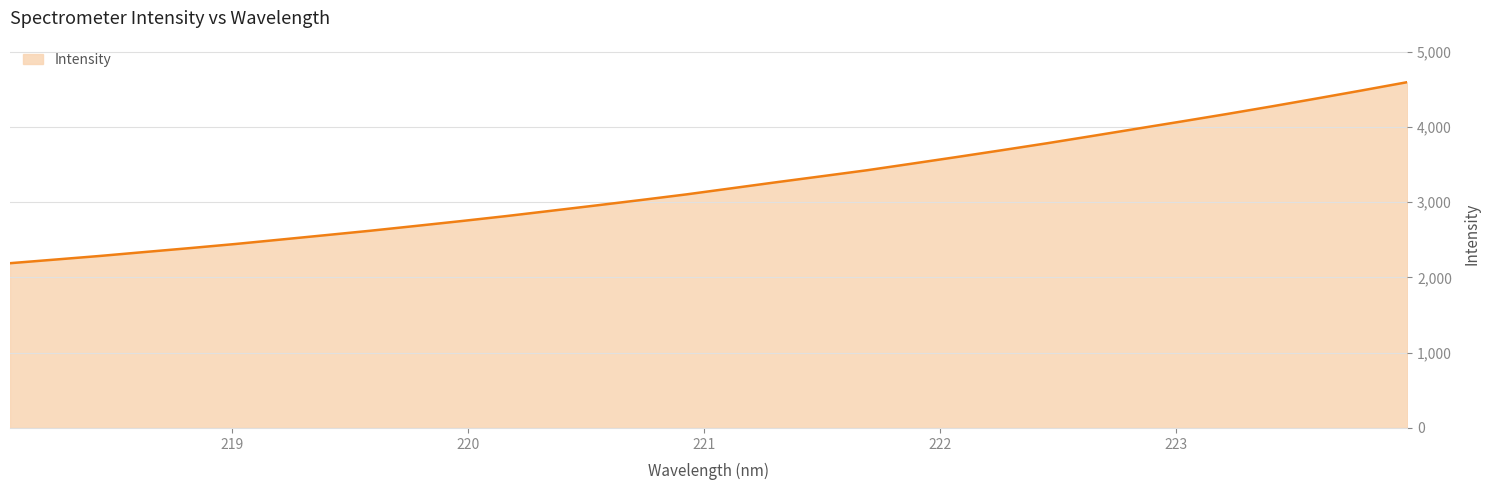

What is the difference between the maximum and minimum values?

2406.7